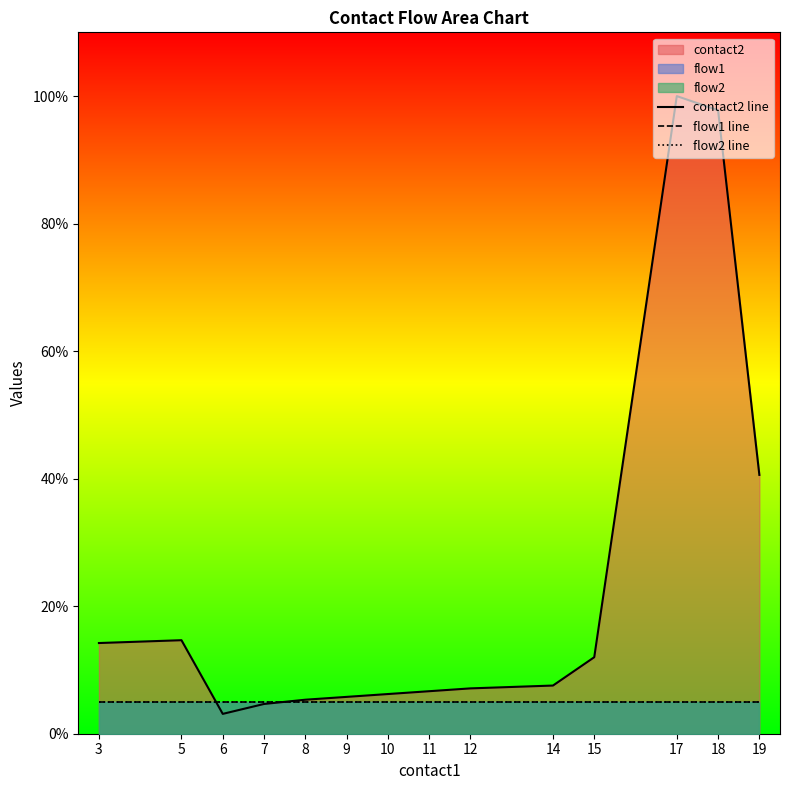

What is the greatest value displayed?

100.0